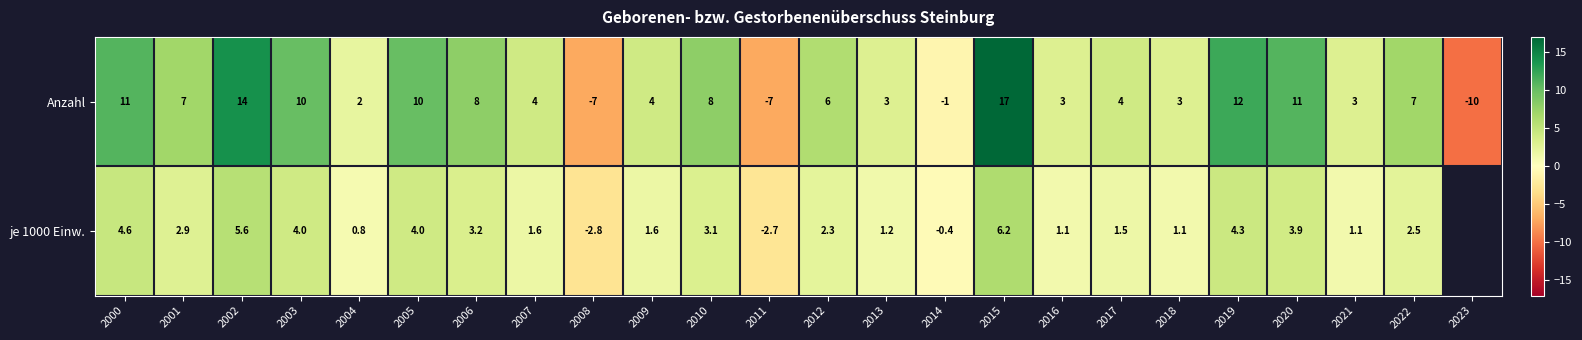

What is the sum of the je 1000 Einw. values at 2000 and 2006?

7.8